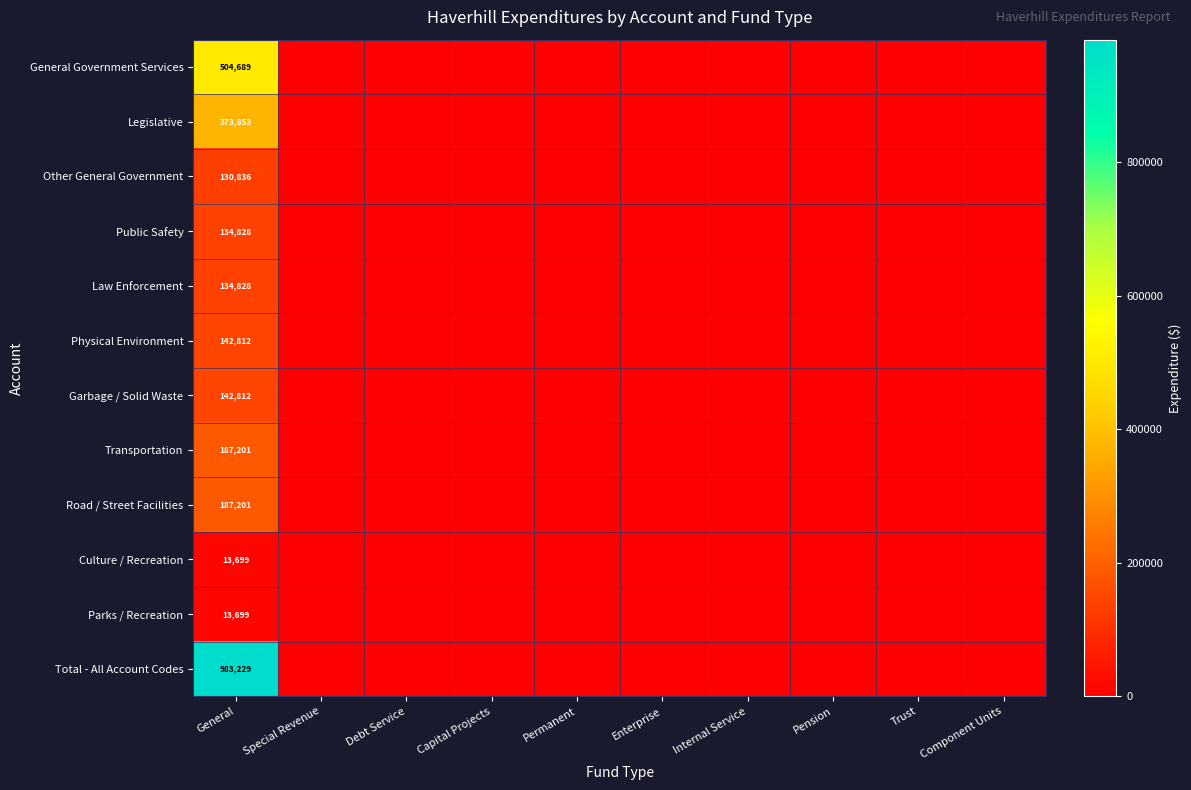

True or false: Physical Environment has a value of 198156 at General.

False